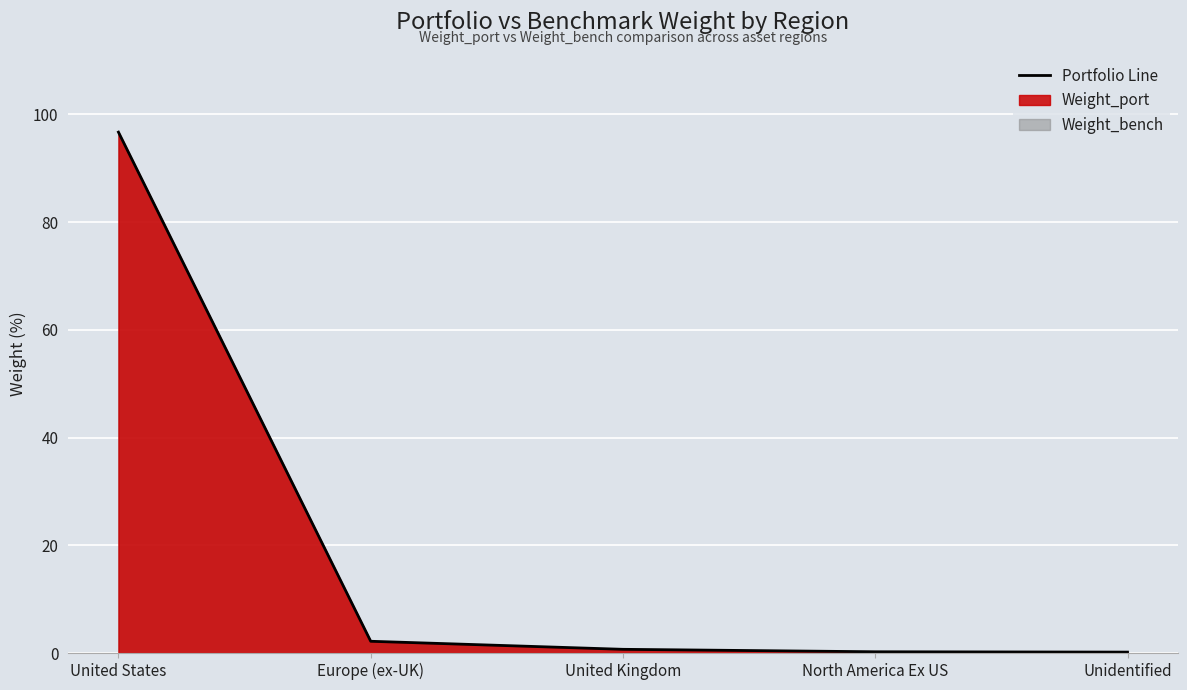

Is it true that the value at United States is 159.4?

False